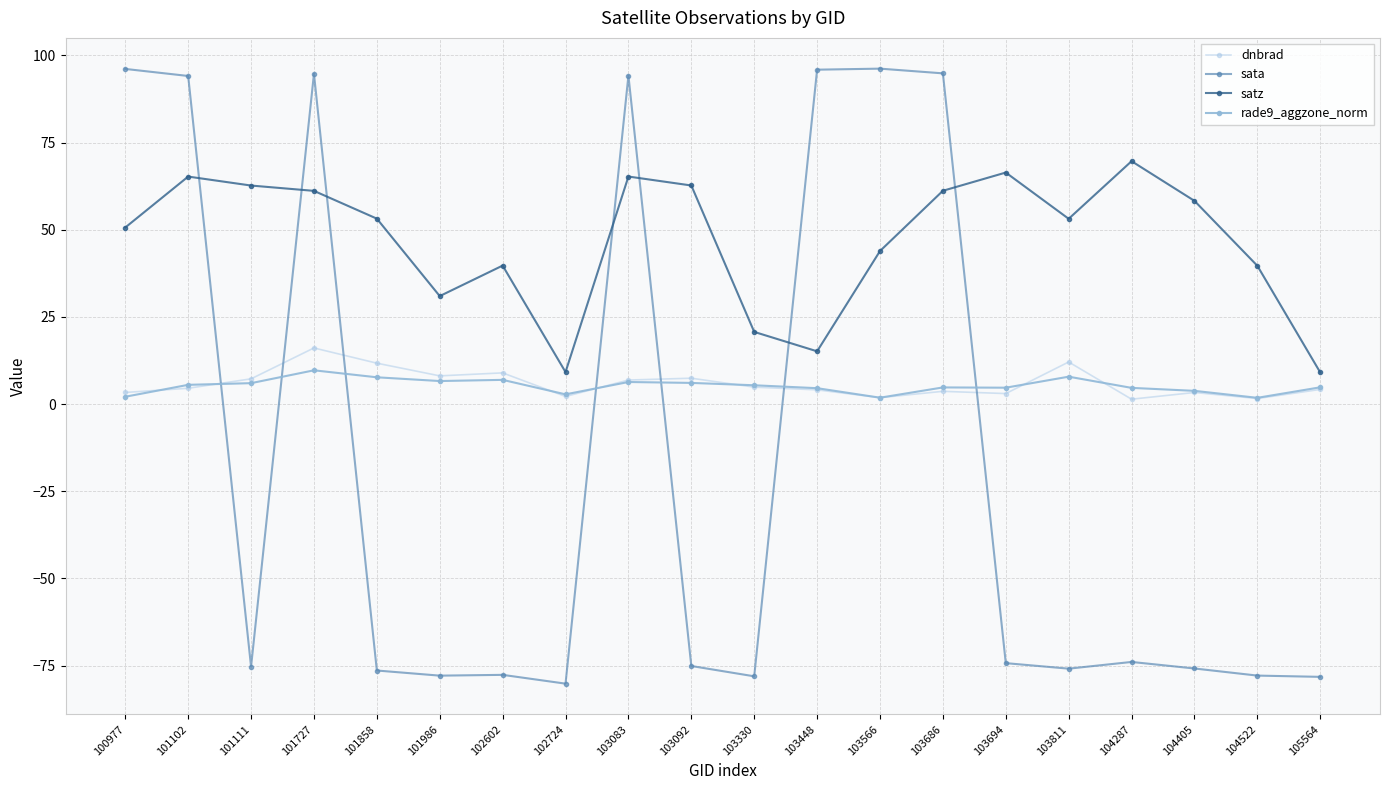

How many values in sata are above zero?

7